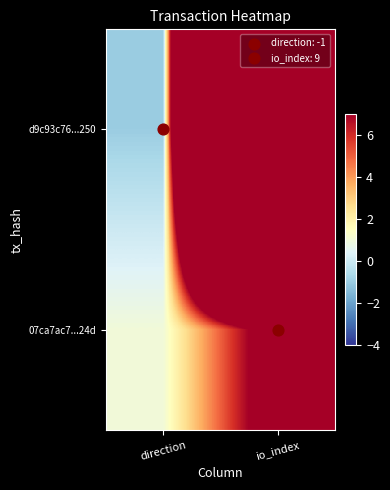

What is the difference between the highest and lowest values at io_index?

104